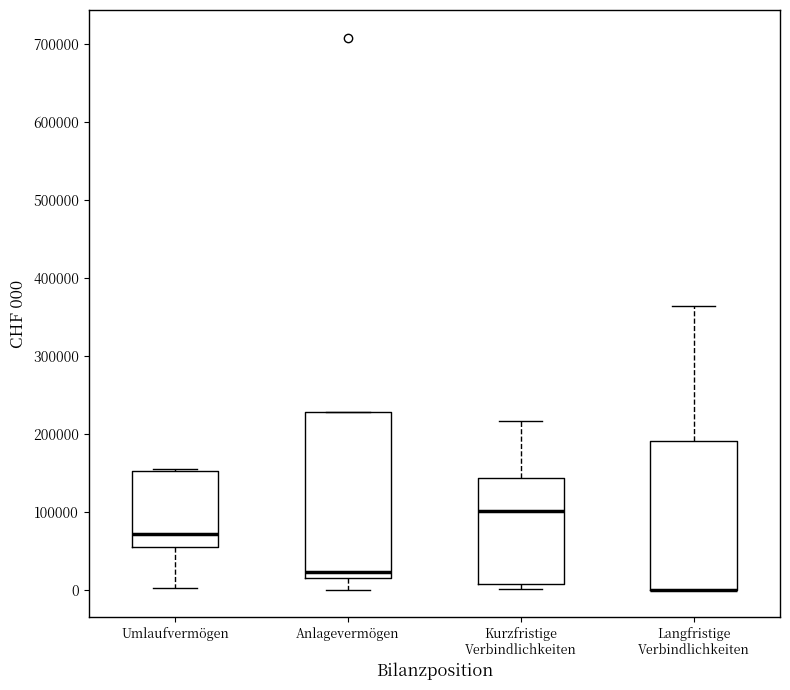

Reading left to right, read every box against the y-axis: the position of its median line, the range the box covers, and the ends of its whiskers. The values are not printed on the chart, so give them approximately, as read against the axis.

Umlaufvermögen: median 70000, box 50000 to 150000, whiskers 0 to 150000
Anlagevermögen: median 20000 (just above the box's lower edge), box 20000 to 230000, whiskers 0 to 230000
Kurzfristige Verbindlichkeiten: median 100000, box 10000 to 140000, whiskers 0 to 220000
Langfristige Verbindlichkeiten: median 0 (drawn on the box's lower edge), box 0 to 190000, whiskers 0 to 360000